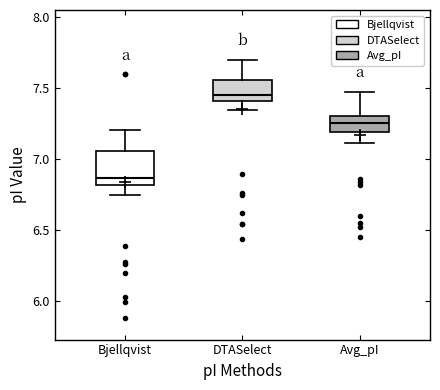

Which box's median line is the lowest?

Bjellqvist